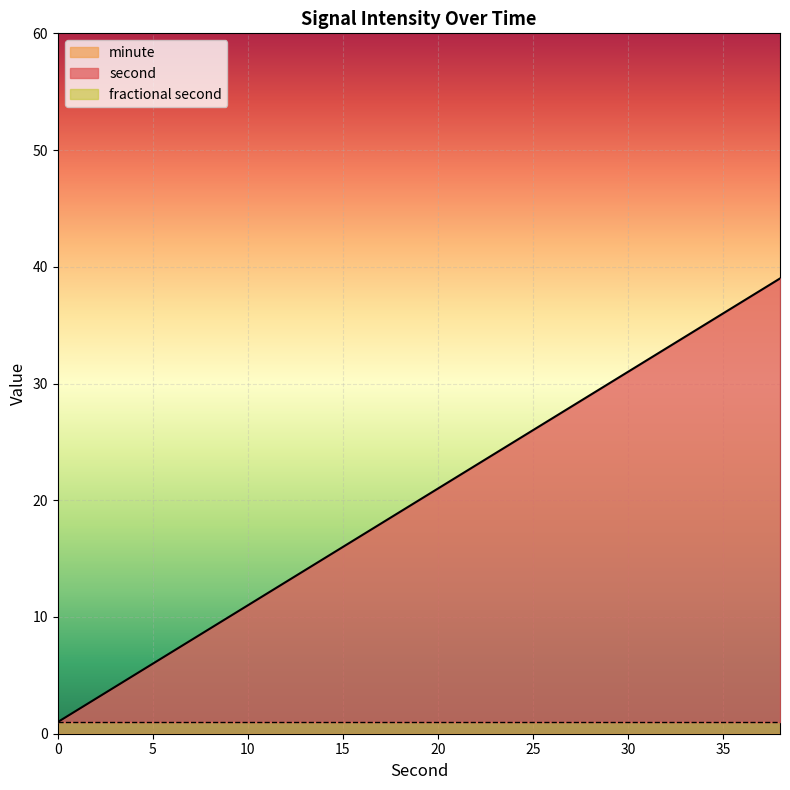

True or false: fractional second has more than 0 interior local peaks.

False